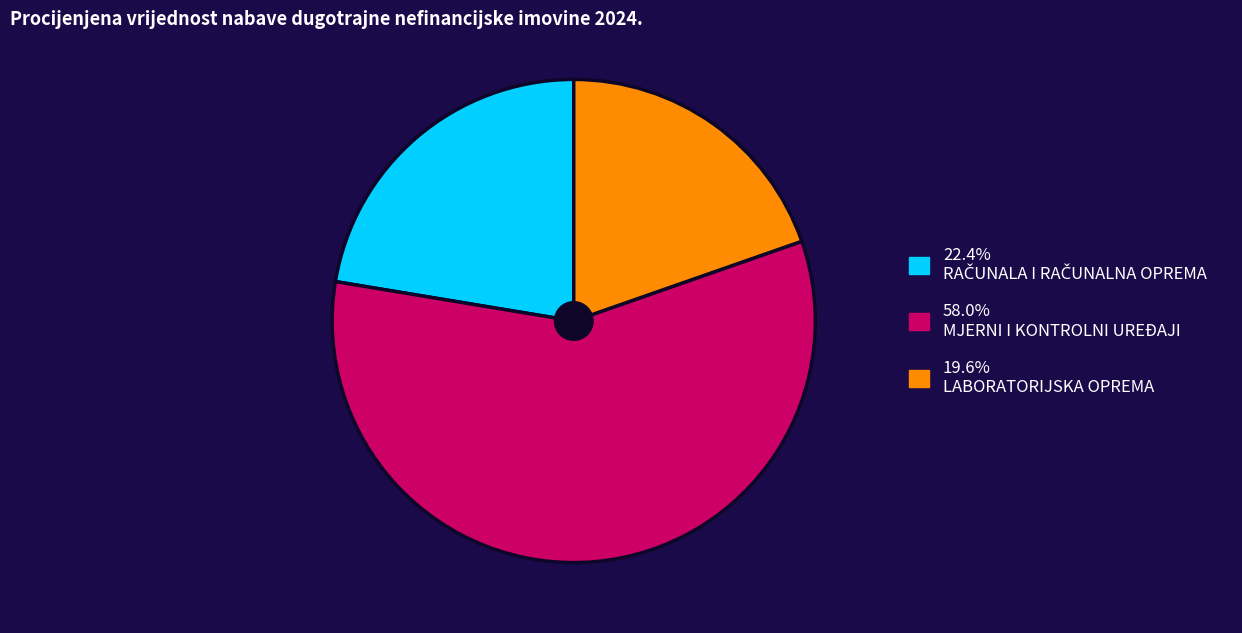

Is there any slice that represents more than half of the pie?

Yes